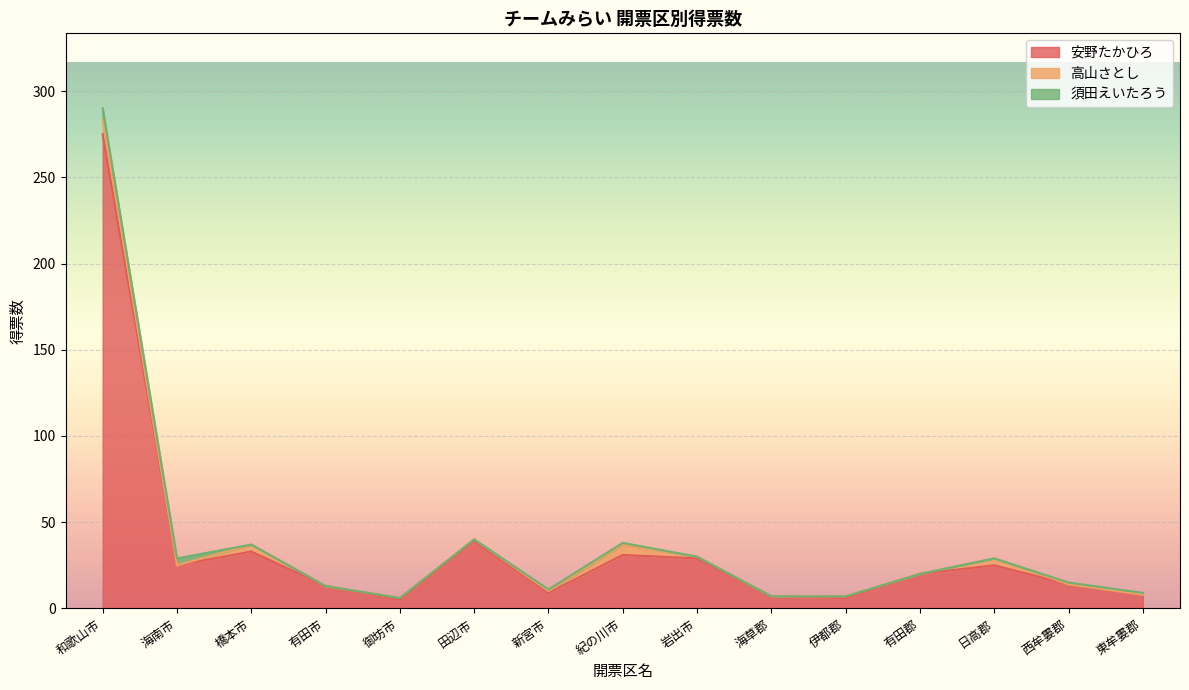

True or false: 安野たかひろ and 高山さとし cross at least once.

False